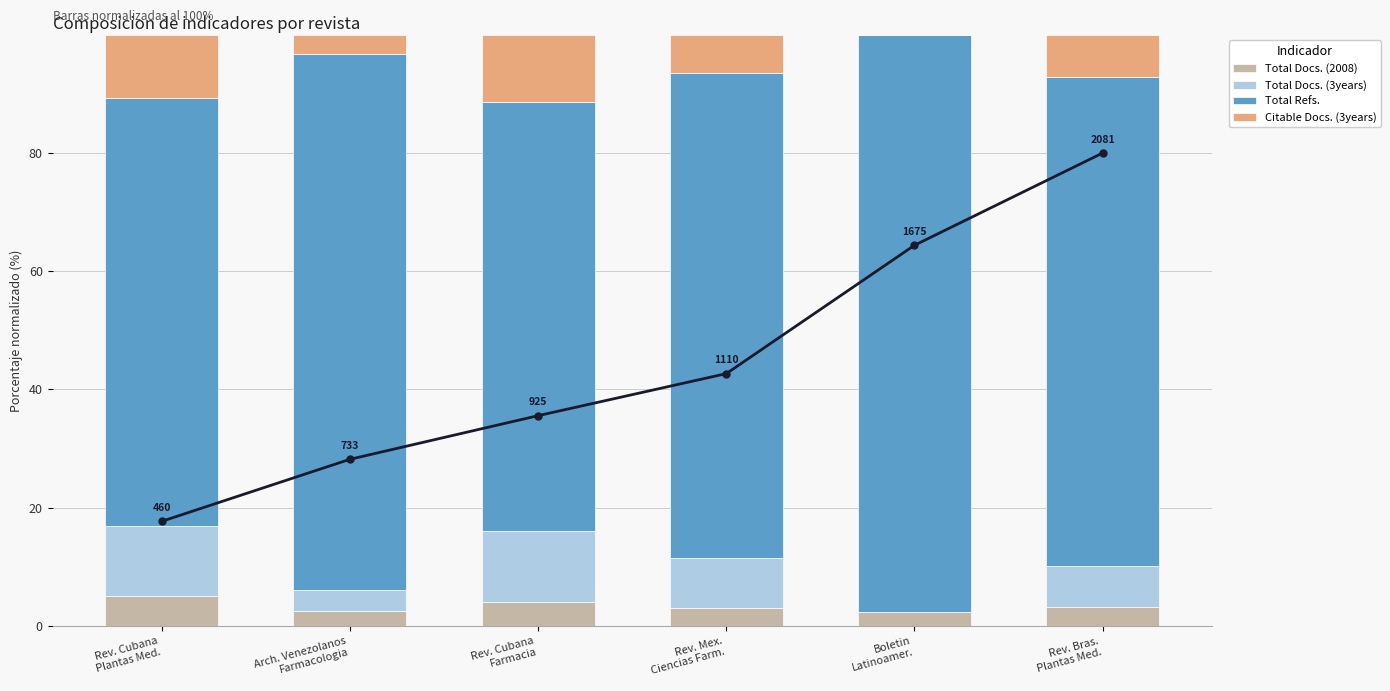

Is the value of Total Docs. (2008) at Arch. Venezolanos
Farmacologia greater than the value of Total Refs. at Arch. Venezolanos
Farmacologia?

No